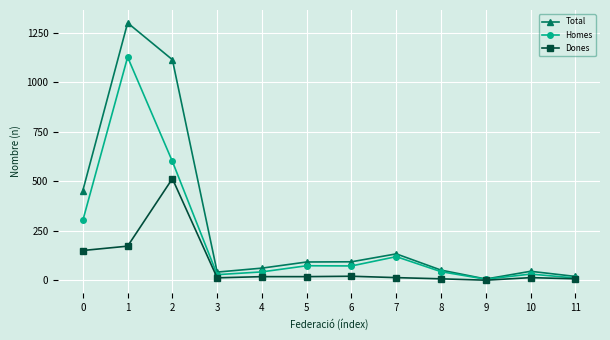

What is the approximate value of Homes at 6, to the nearest 100?

100